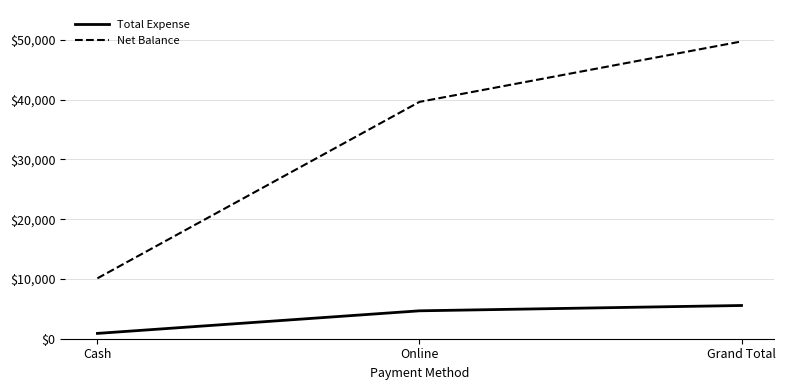

What is the difference between the Total Expense values at Grand Total and Cash?

4670